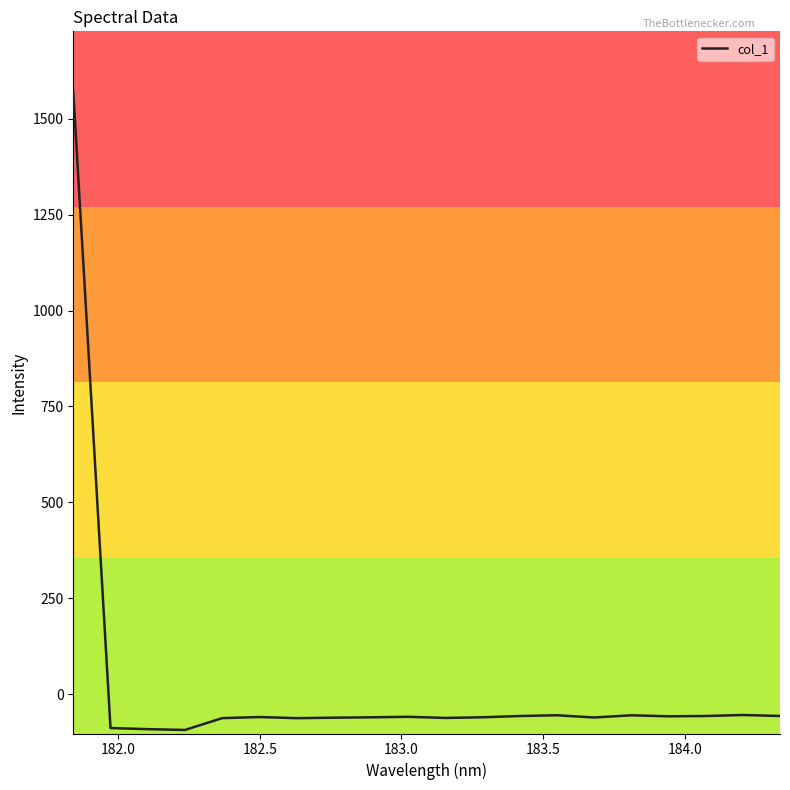

What is the greatest value displayed?

1570.5